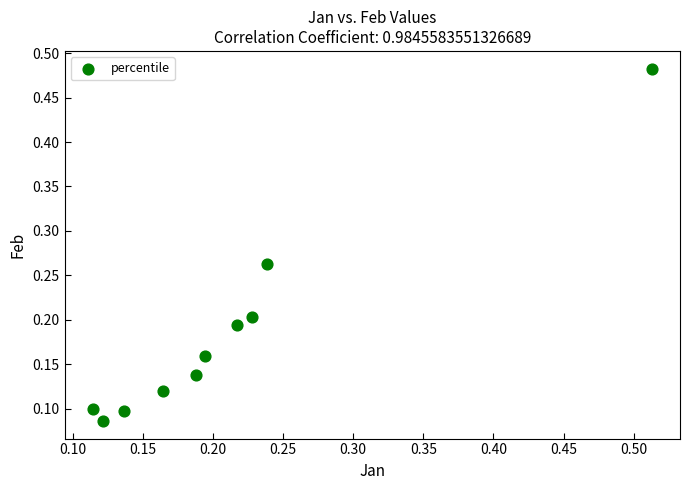

What is the range of Y values (max minus min)?

0.4